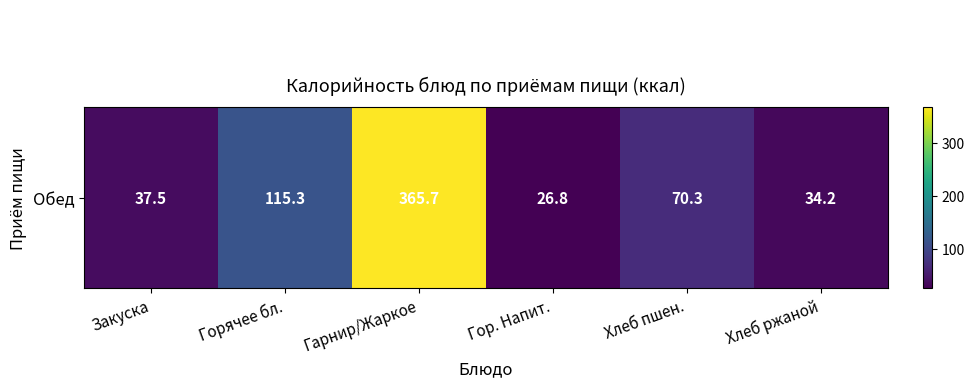

At which category does the chart reach its minimum across all series?

Гор. Напит.